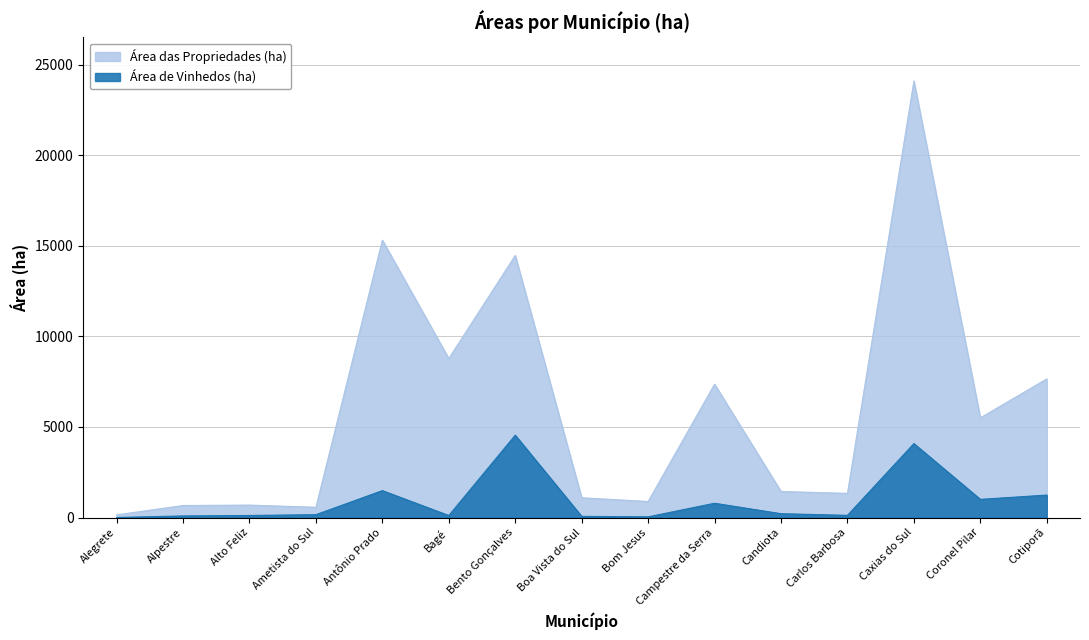

List the series in order of their overall mean, highest first.

Área das Propriedades (ha), Área de Vinhedos (ha)